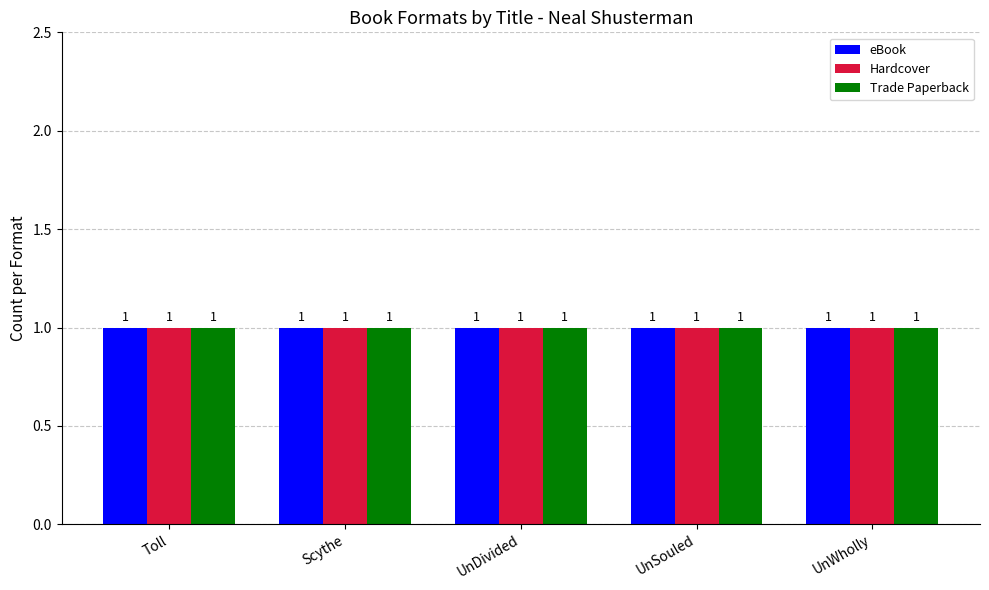

At which category is the sum across all series the highest?

UnDivided